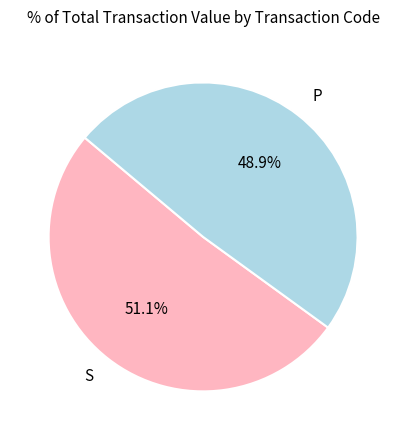

Rank the categories by value from highest to lowest.

S, P